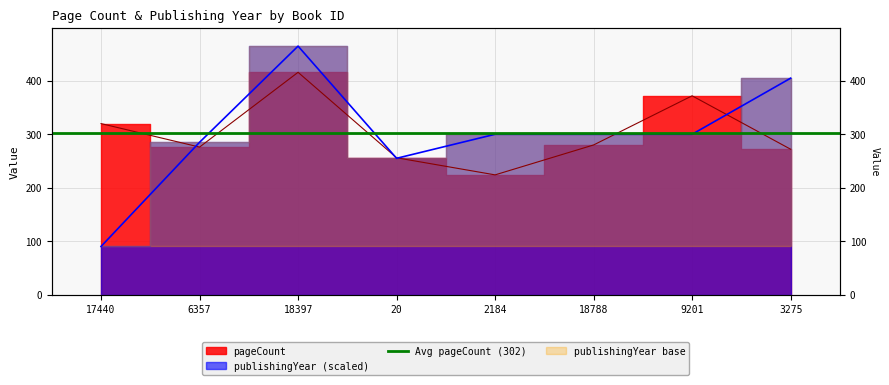

What is the sum of all pageCount values?

2416